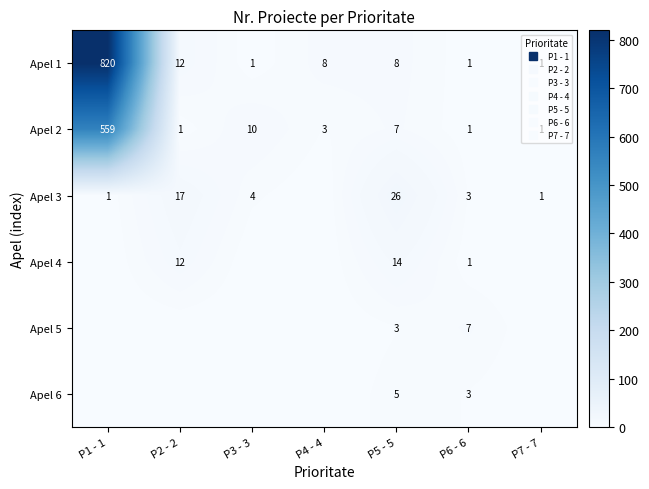

Which series has the widest spread of values?

Apel 1